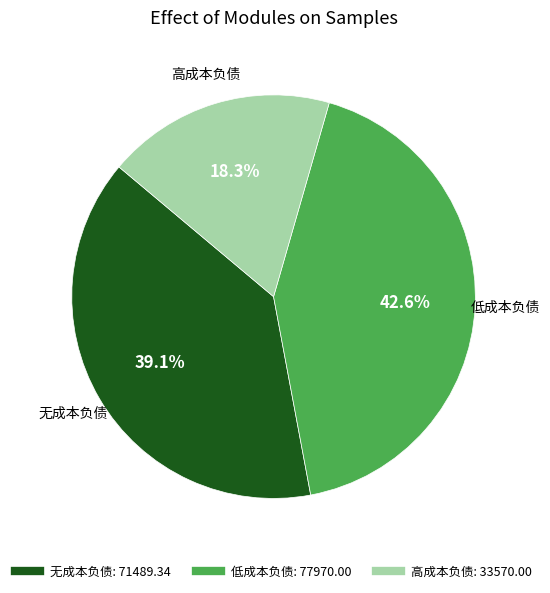

What is the ratio of the value at 无成本负债 to the value at 低成本负债?

0.9